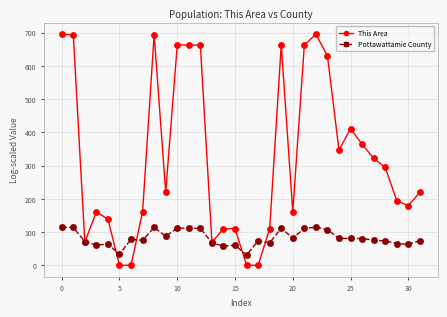

Which series has the widest spread of values?

This Area